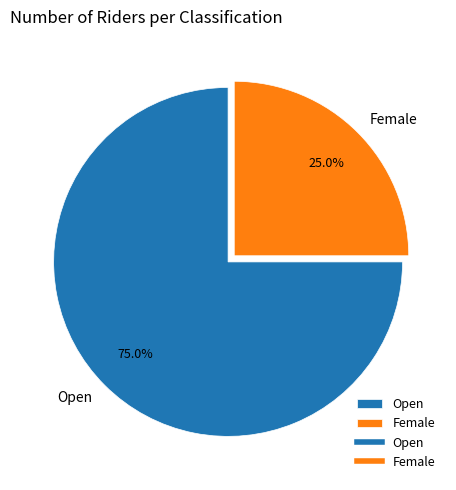

To the nearest percent, what is the average slice percentage?

50%